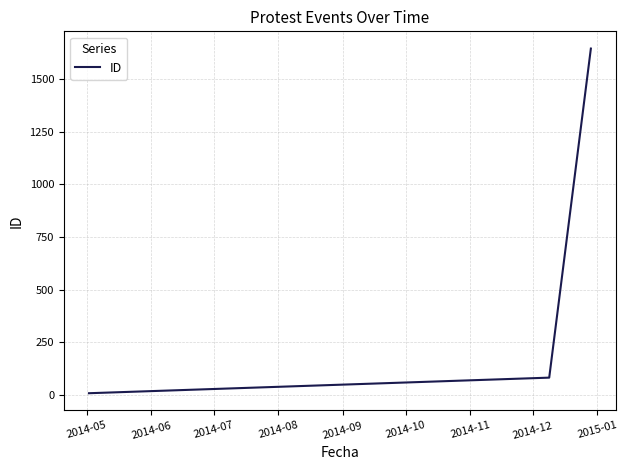

What is the sum of all values?

1735